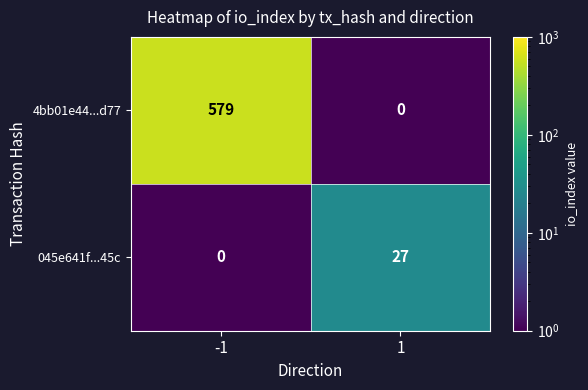

What is the maximum value shown in the chart?

579